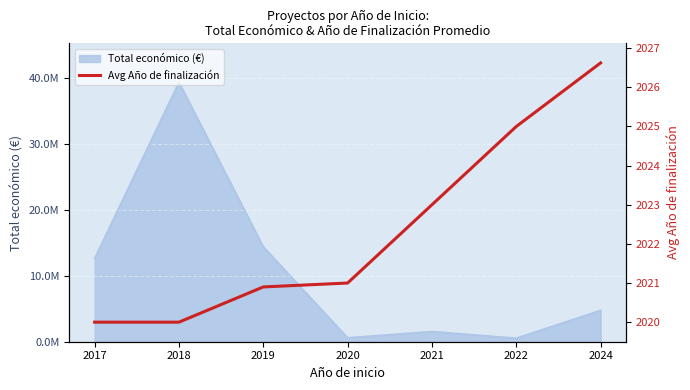

What is the smallest value displayed?

2020.0